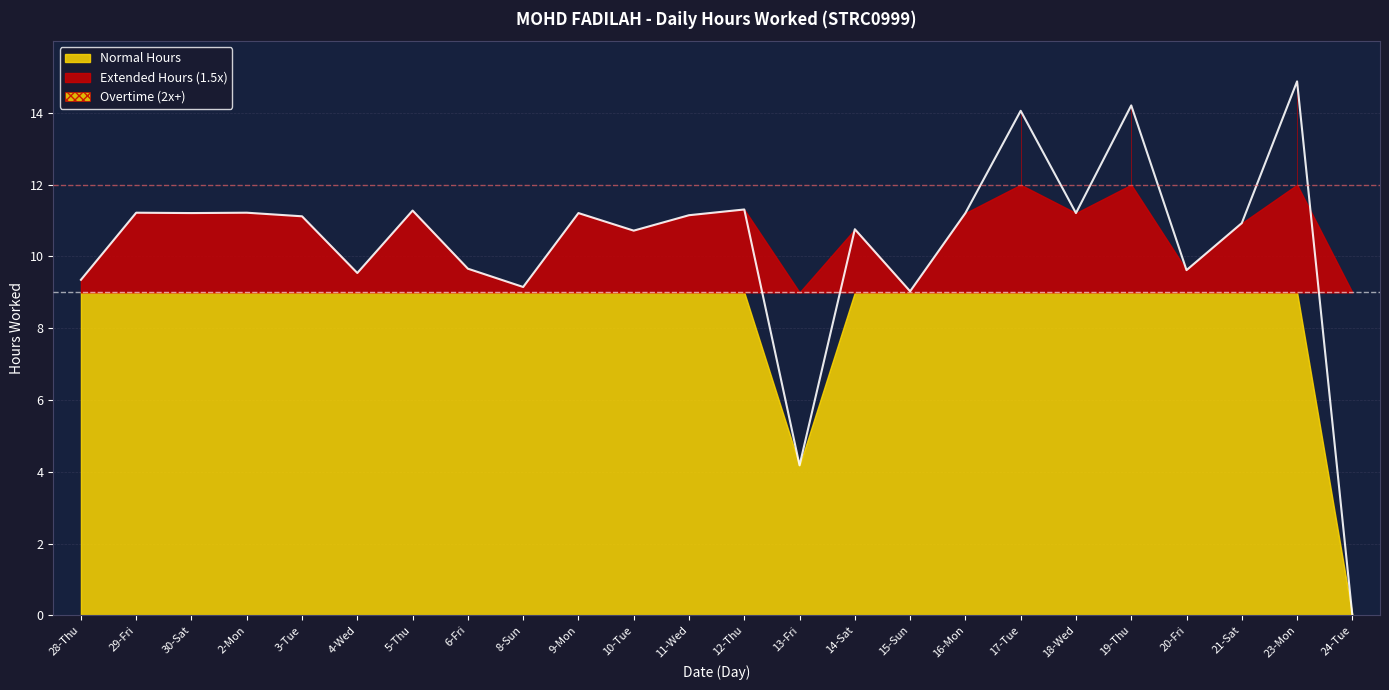

Read the value at 9-Mon.

11.2